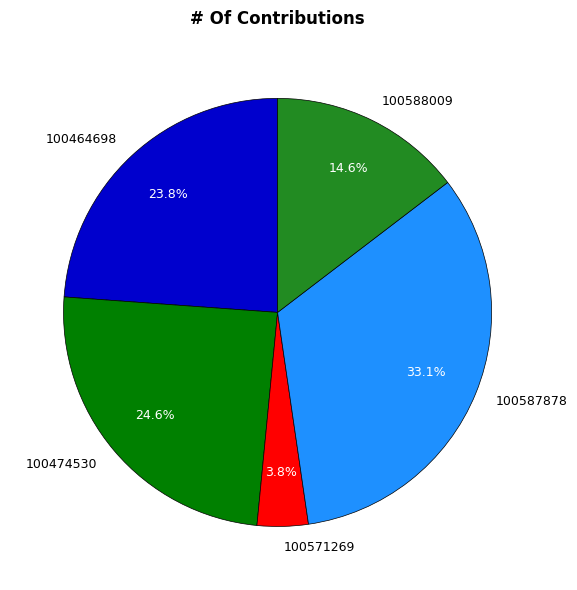

Count the number of slices in the pie.

5